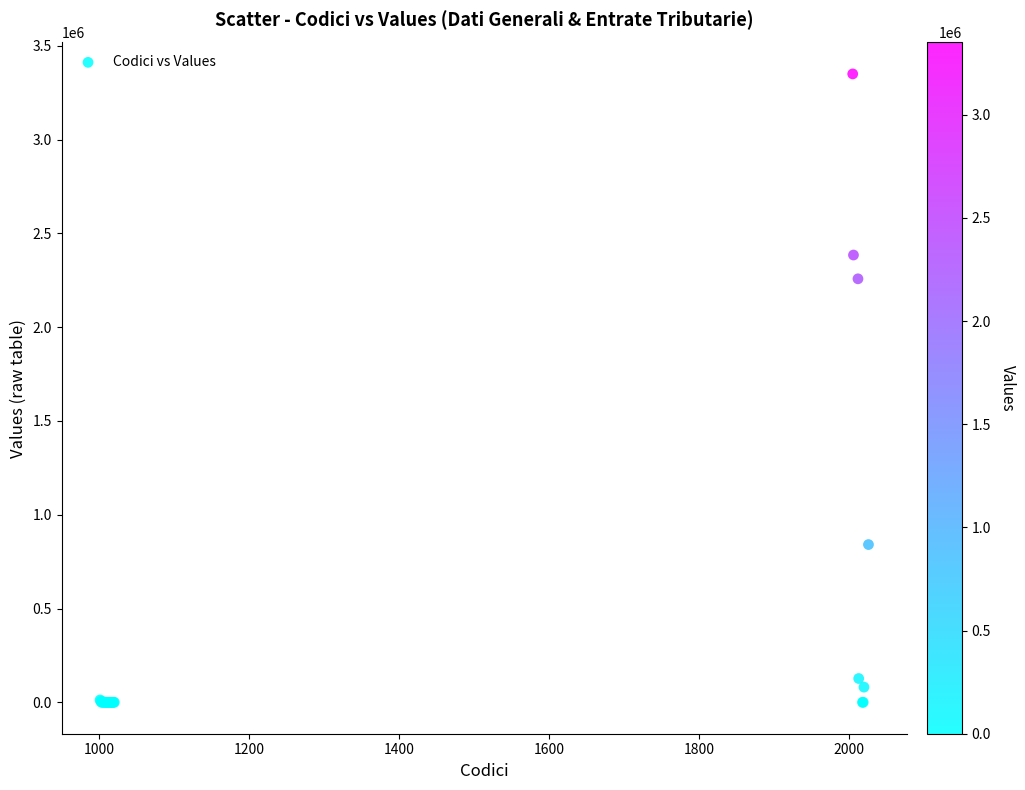

What Y value in the scatter plot is closest to 1675169?

2257883.9